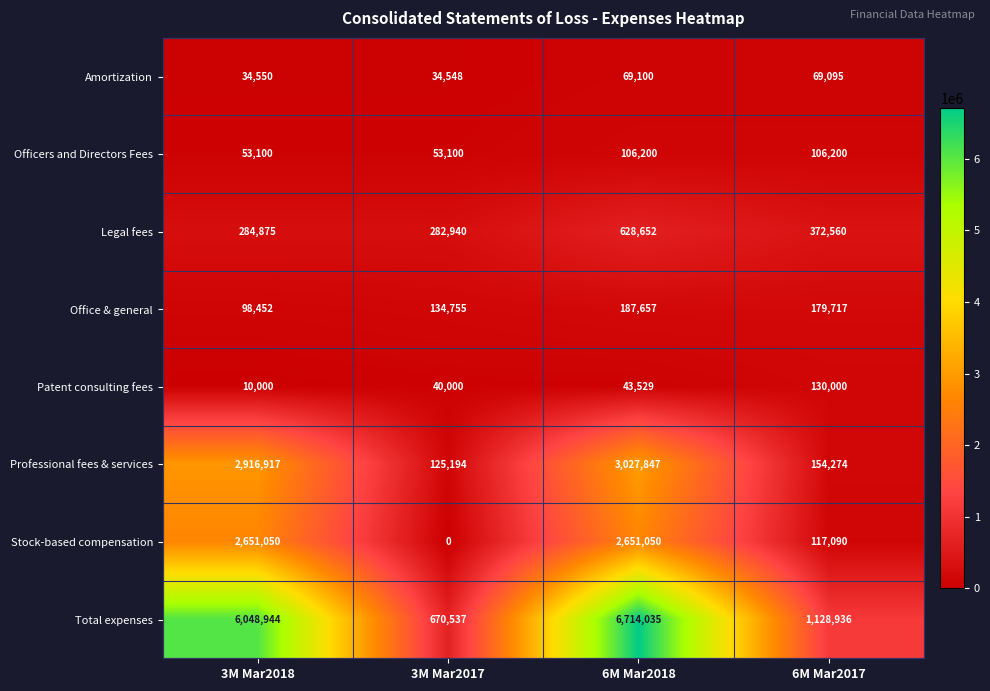

Is it true that Office & general equals 63331 at 3M Mar2018?

False